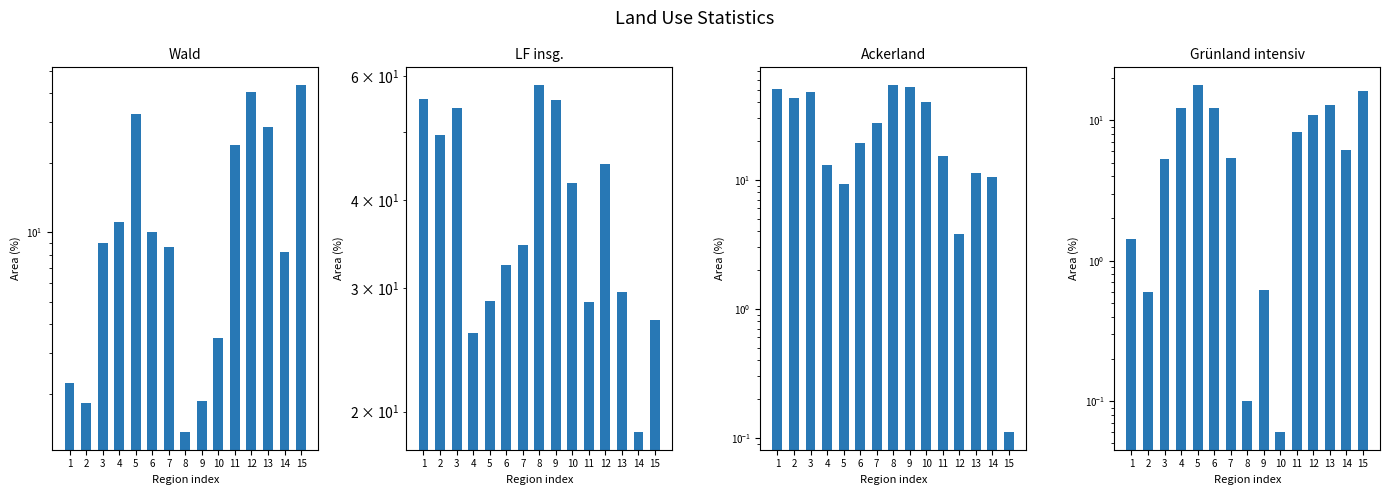

At which label does Ackerland reach its peak?

8